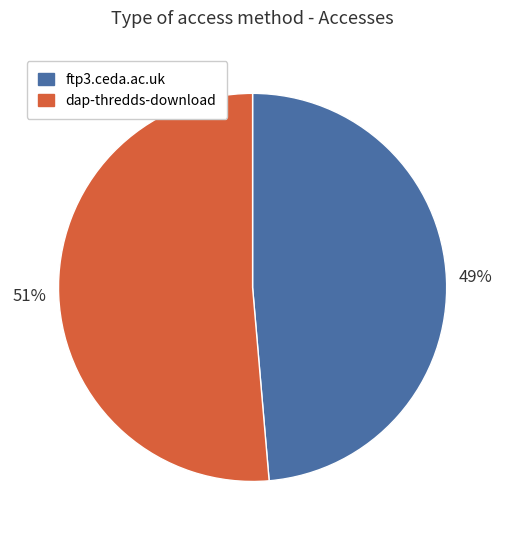

Count the number of slices in the pie.

2